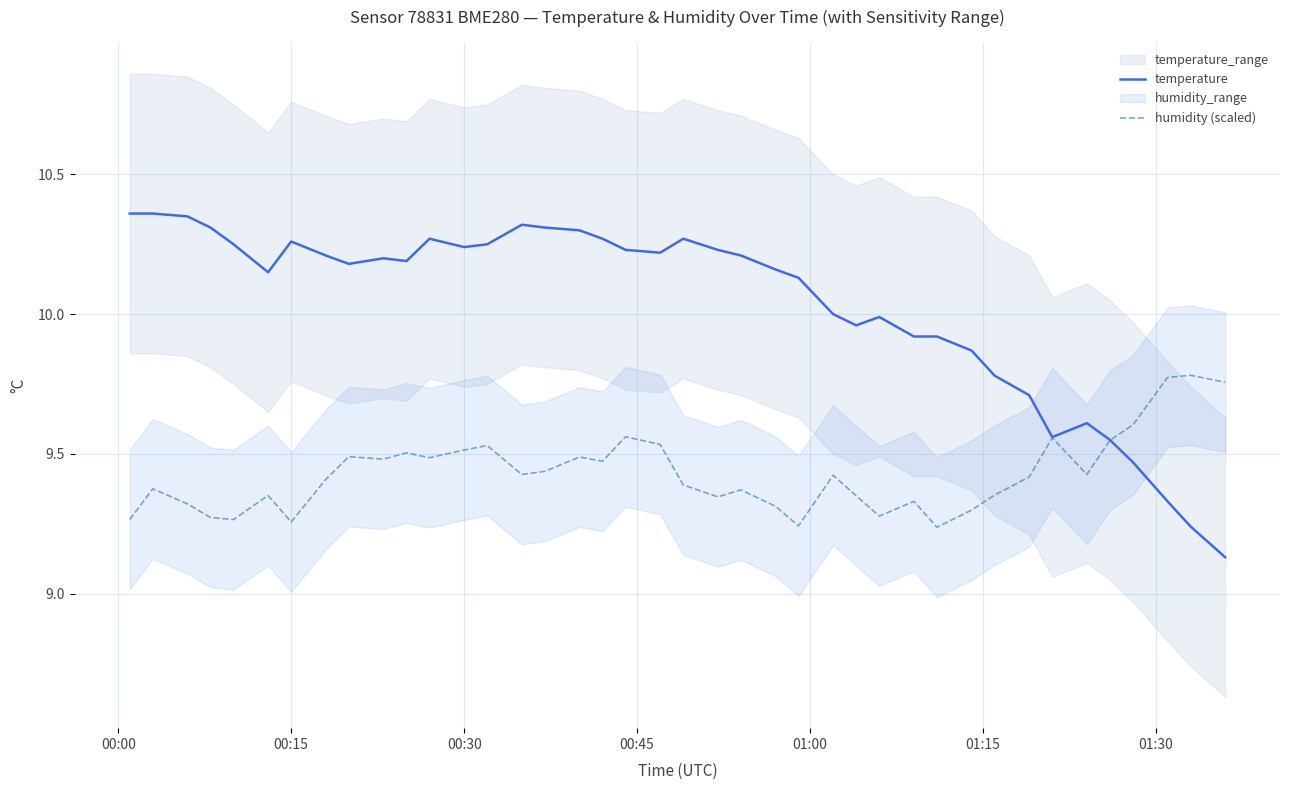

What is the sum of all temperature values?

401.3